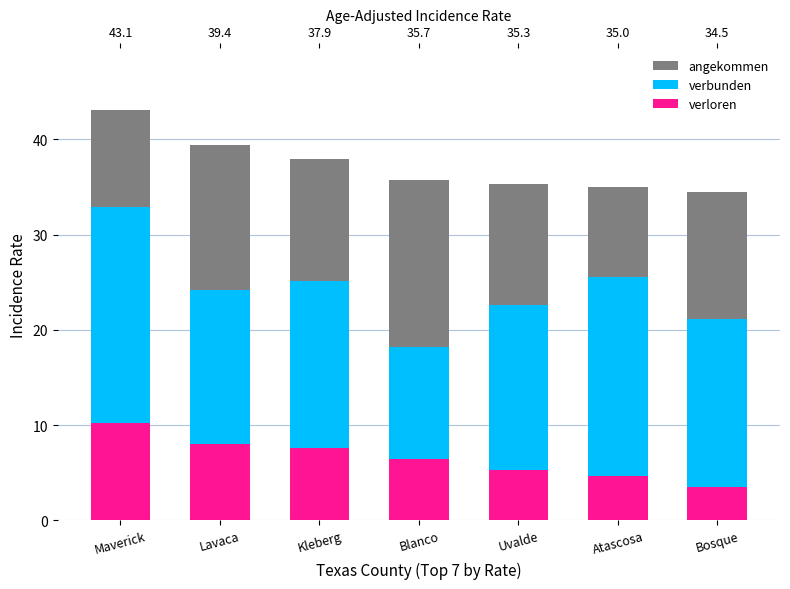

At which label is verloren closest to 6?

Blanco